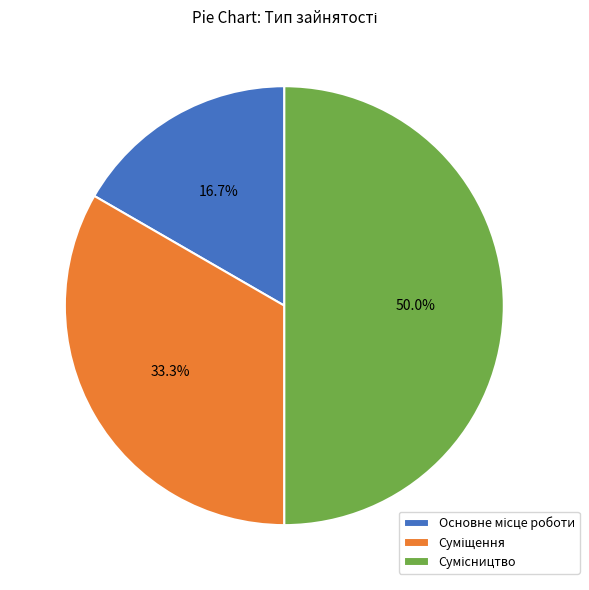

To the nearest percent, what portion does Суміщення represent?

33%